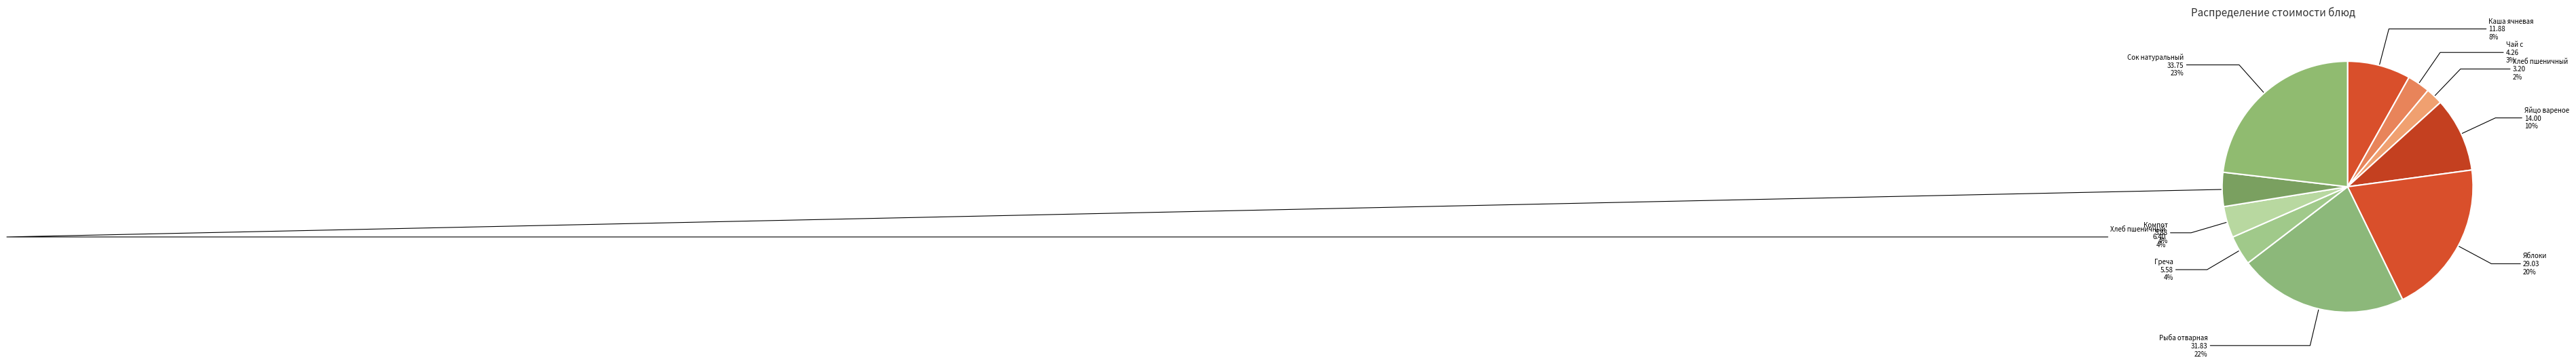

To the nearest percent, what is the average slice percentage?

10%